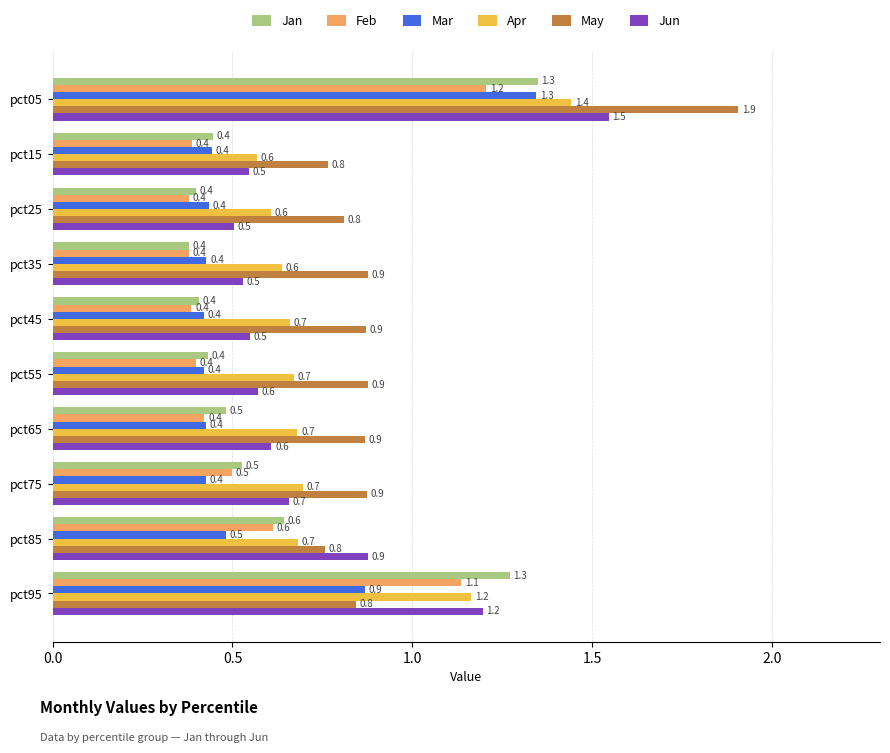

At which category does the chart reach its peak across all series?

pct05